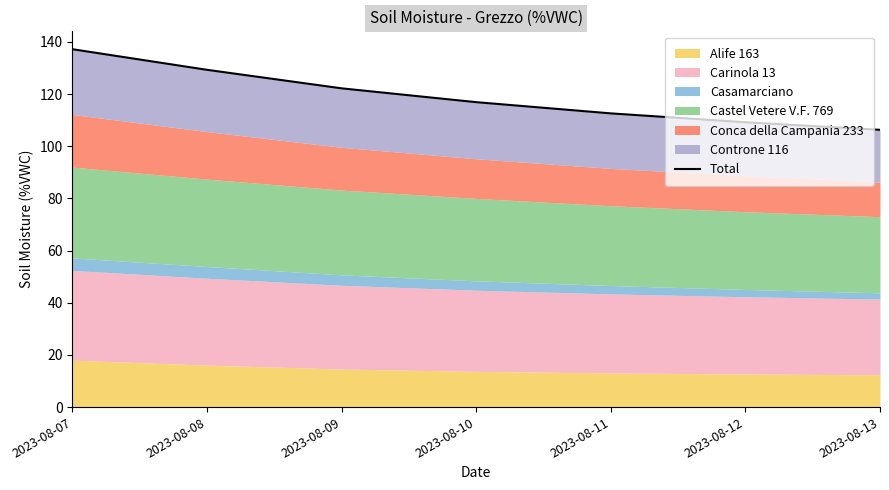

What is the minimum value shown in the chart?

106.3